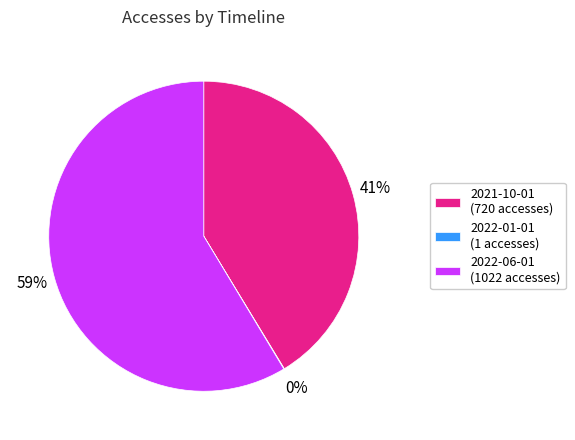

Approximately how many times larger is the value at 2022-06-01 compared to 2021-10-01?

1.4